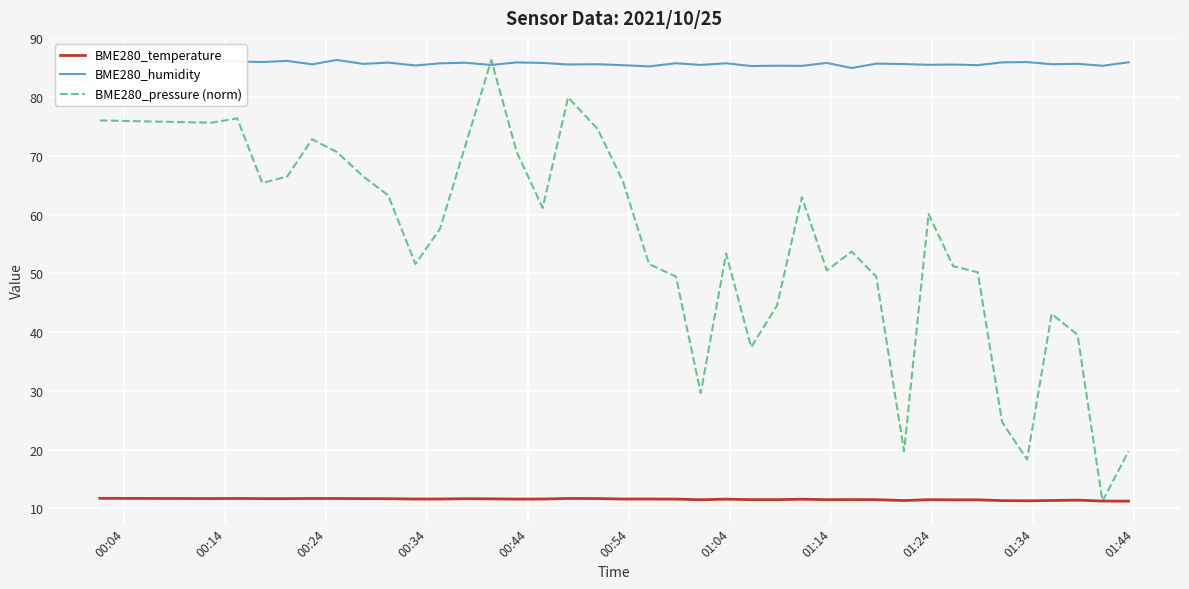

How many lines are shown in the chart?

3